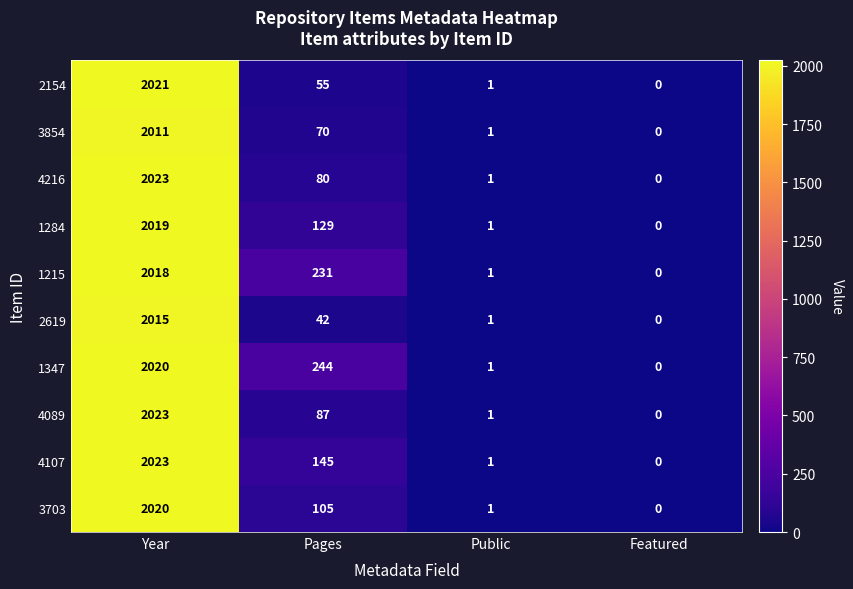

Is it true that 2154 equals 0 at Featured?

True